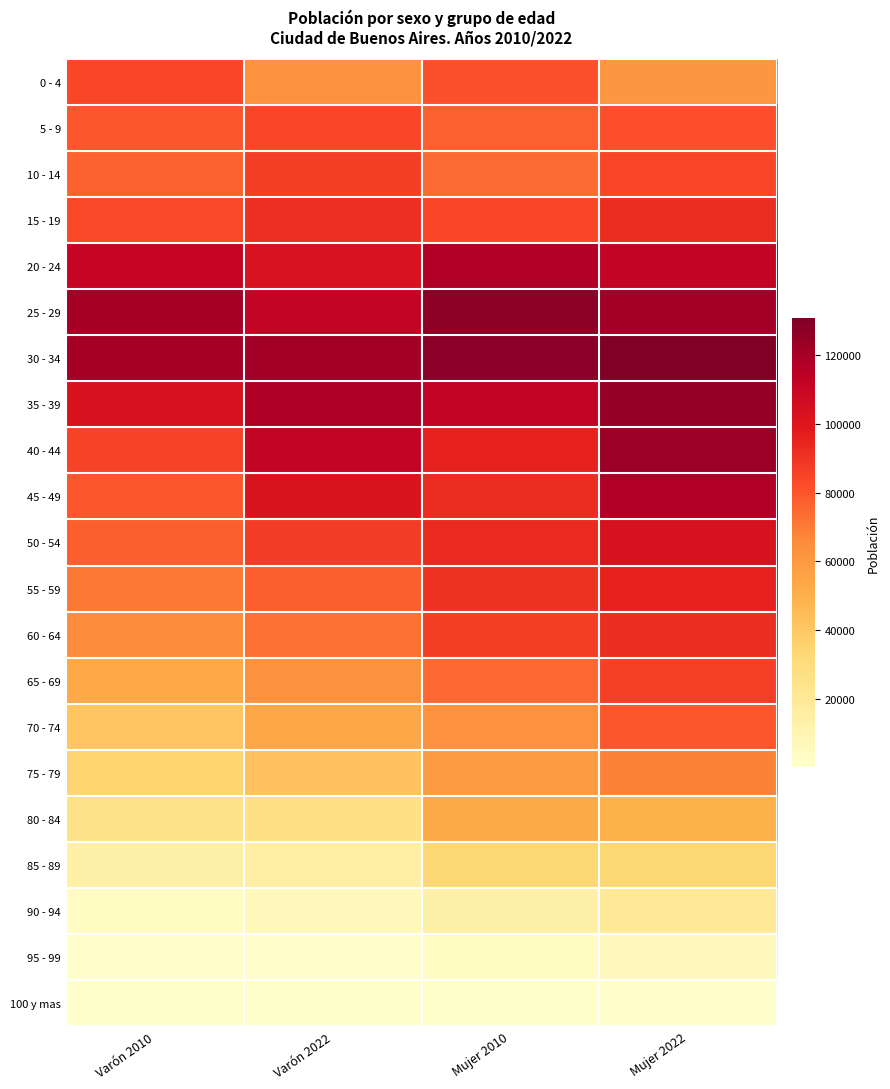

What is the total value across all series at Varón 2010?

1329681